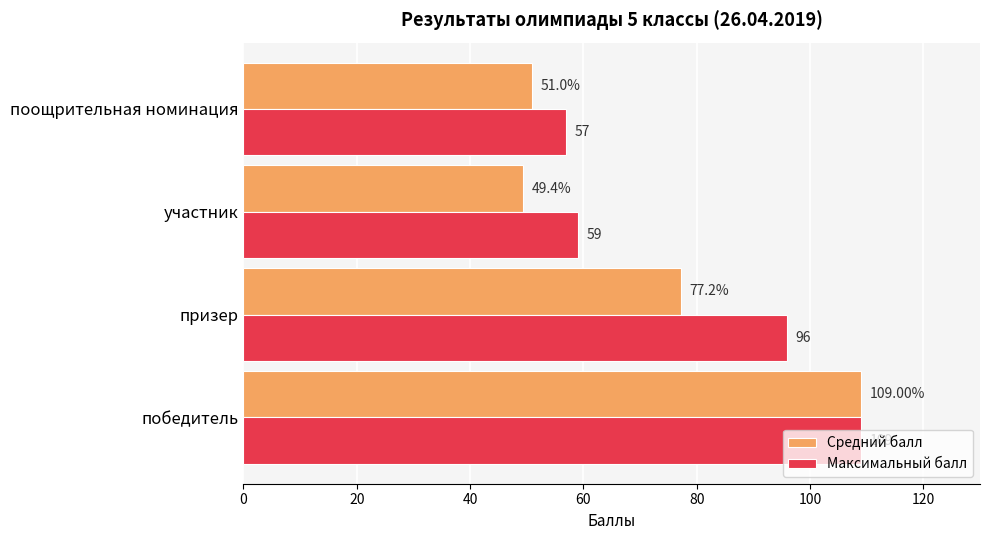

At which category is the sum across all series the highest?

победитель